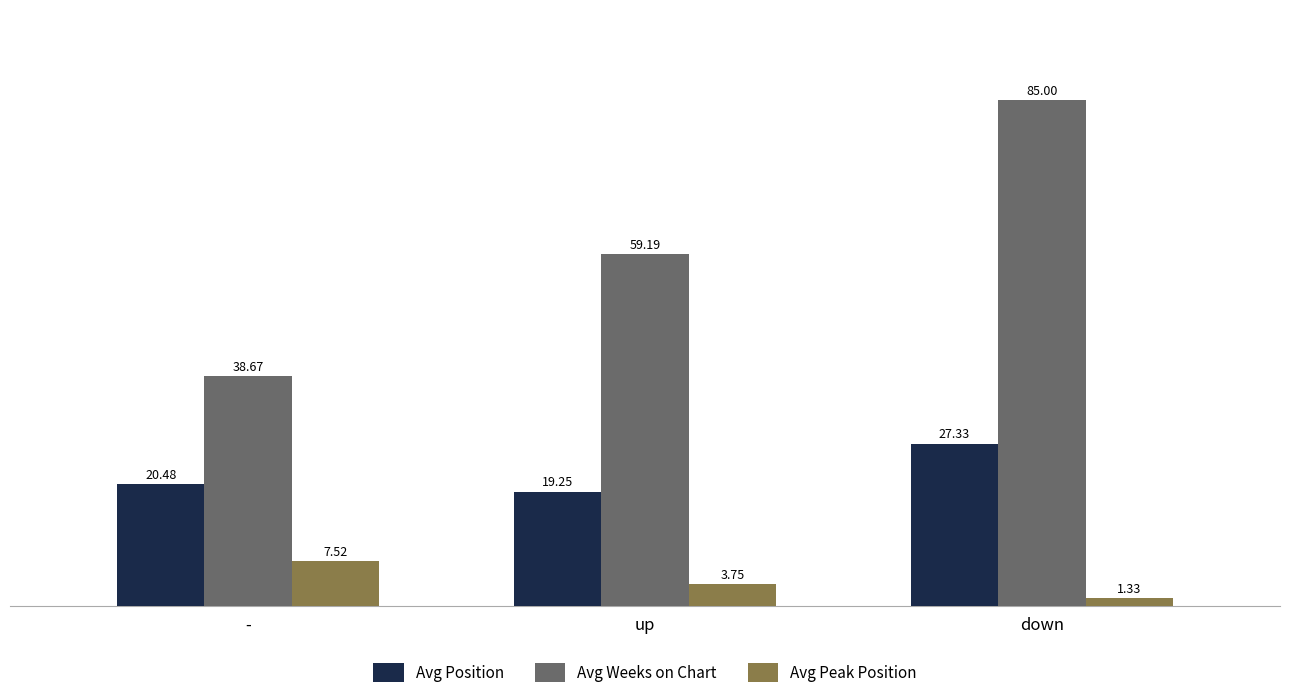

What is the sum of the Avg Peak Position values at up and -?

11.3